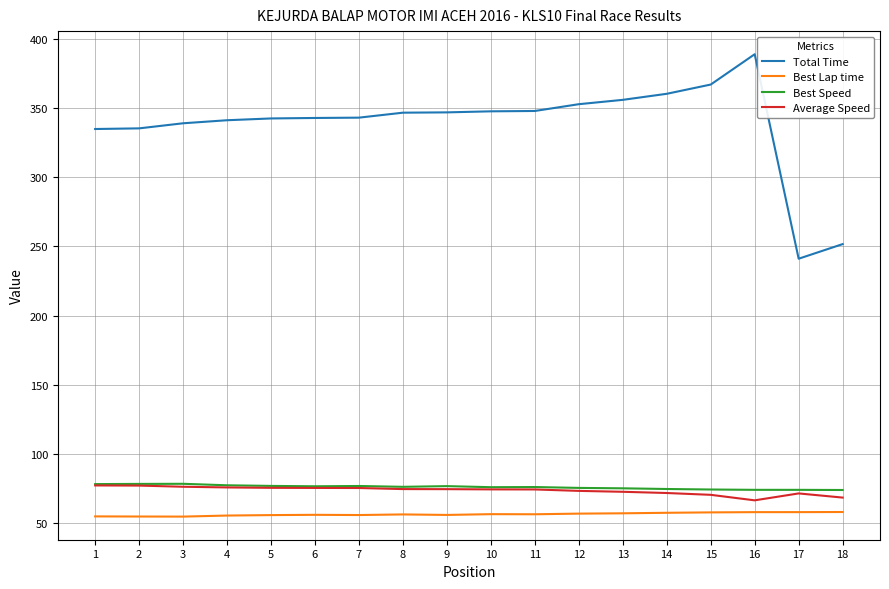

What is the spread (max minus min) of values at 17?

182.9